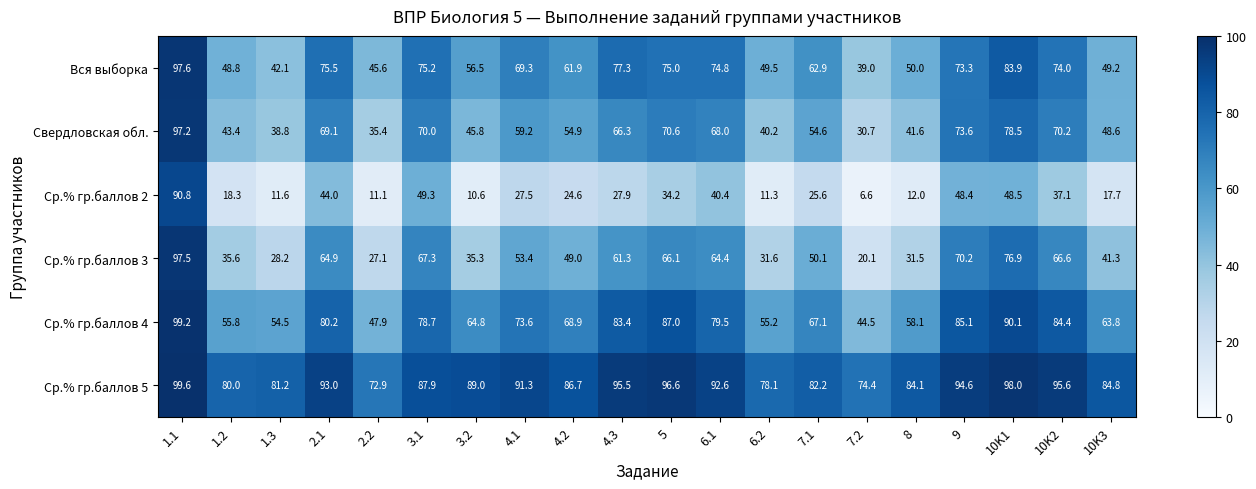

Which series has the largest range (max minus min)?

Ср.% гр.баллов 2